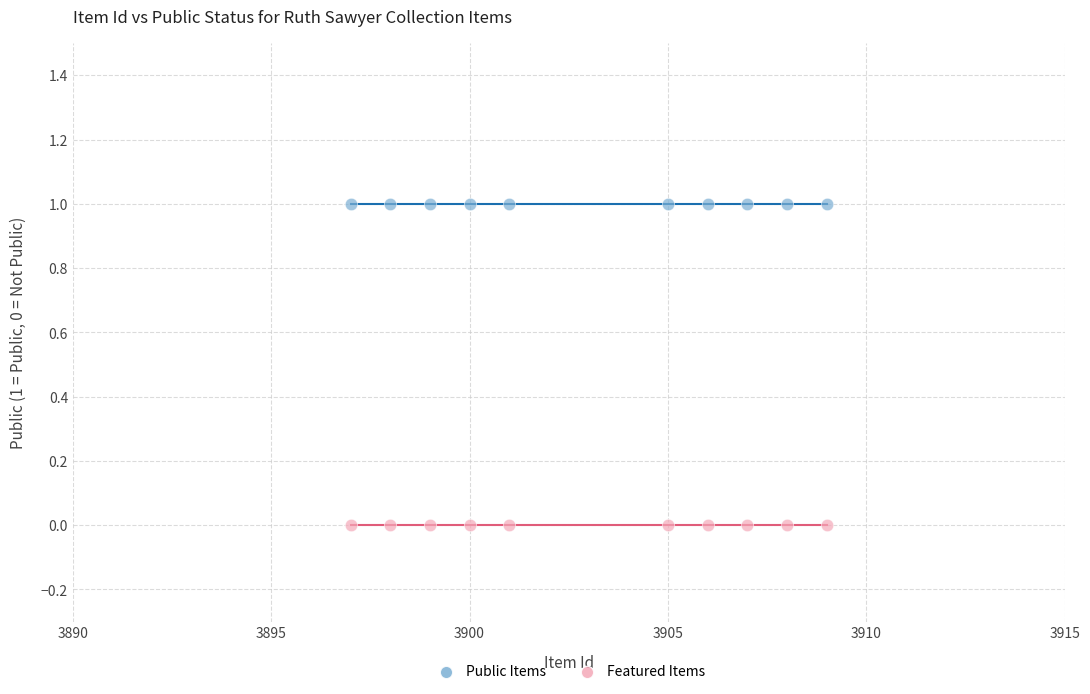

What are all the series names shown in the legend?

Public Items, Featured Items